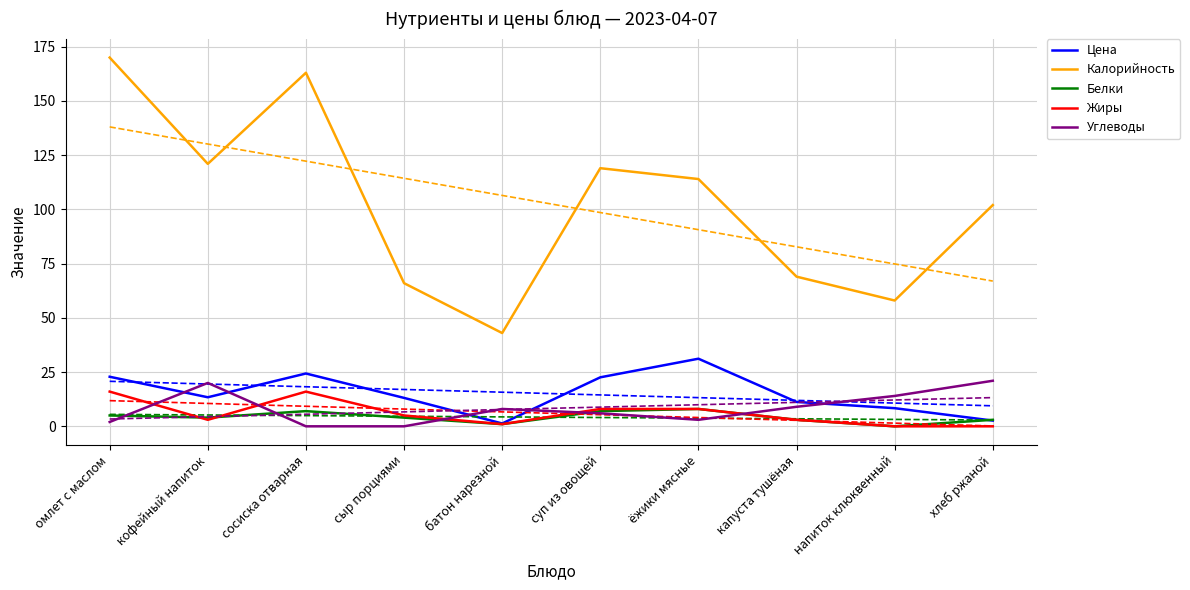

How many lines are shown in the chart?

5